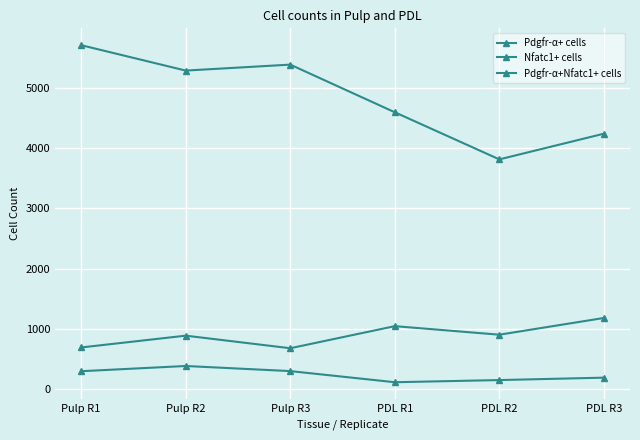

Where does the Nfatc1+ cells series first go above 901?

PDL R1